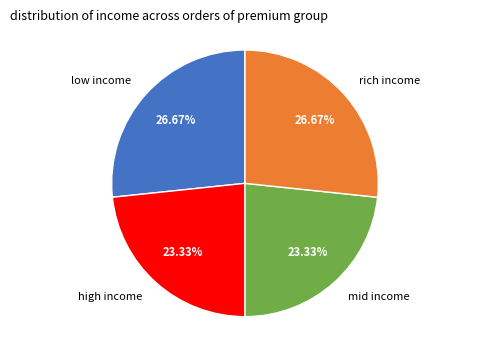

Is there any slice that represents more than half of the pie?

No